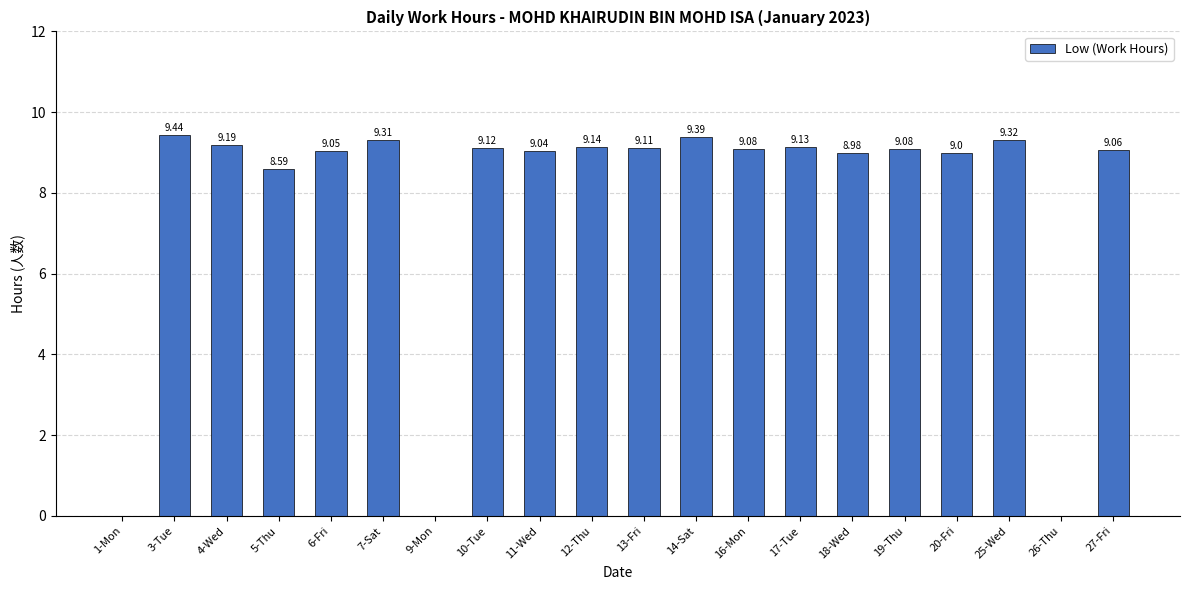

Are the bars horizontal?

No